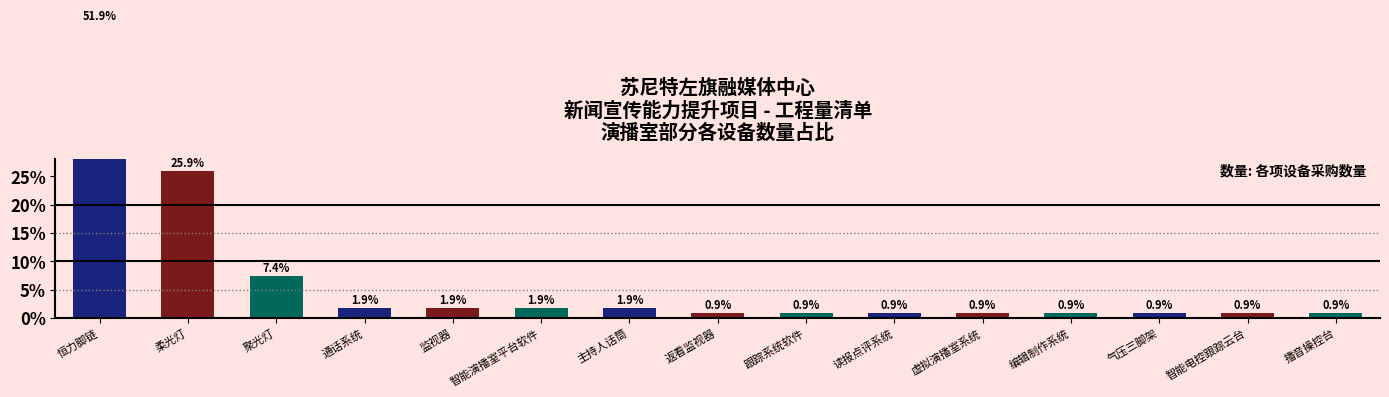

Reading left to right, extract all data points from this chart.

51.9	25.9	7.4	1.9	1.9	1.9	1.9	0.9	0.9	0.9	0.9	0.9	0.9	0.9	0.9